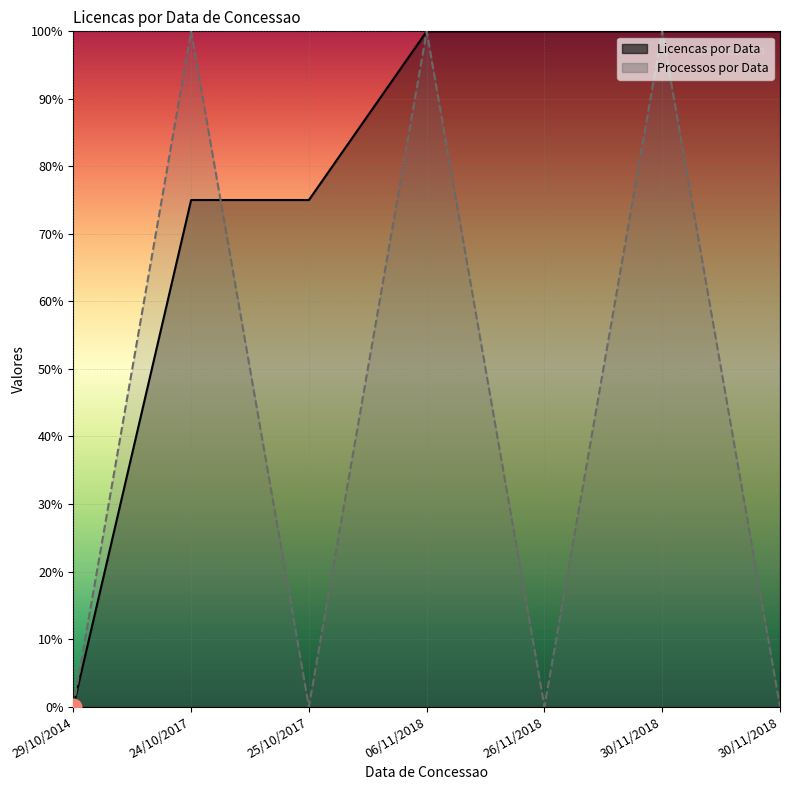

What is the label of the 2nd point from the left?

24/10/2017